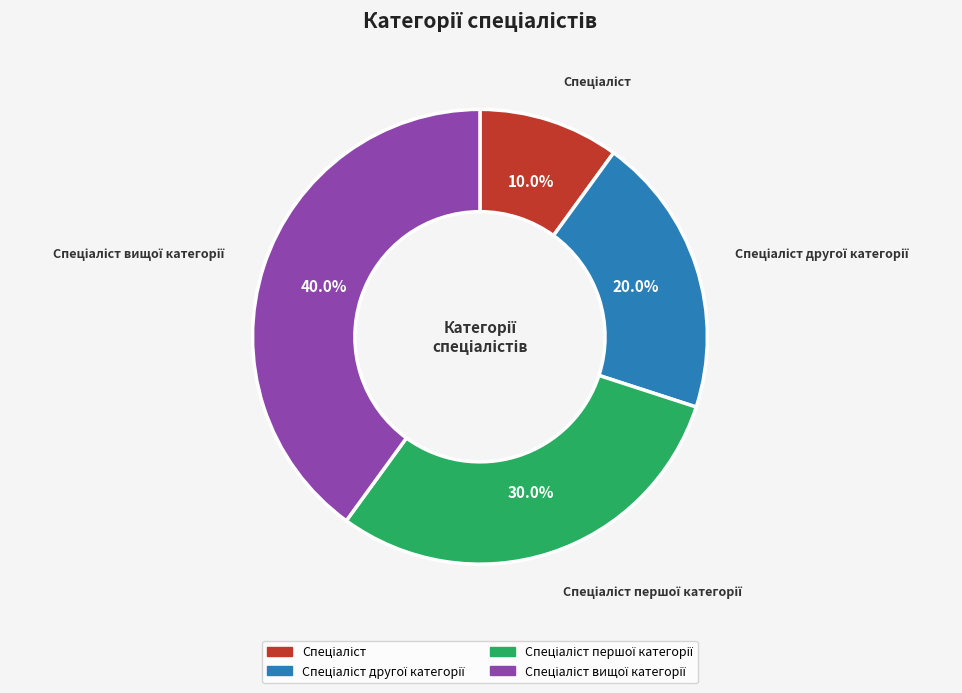

Is there any slice that represents more than half of the pie?

No